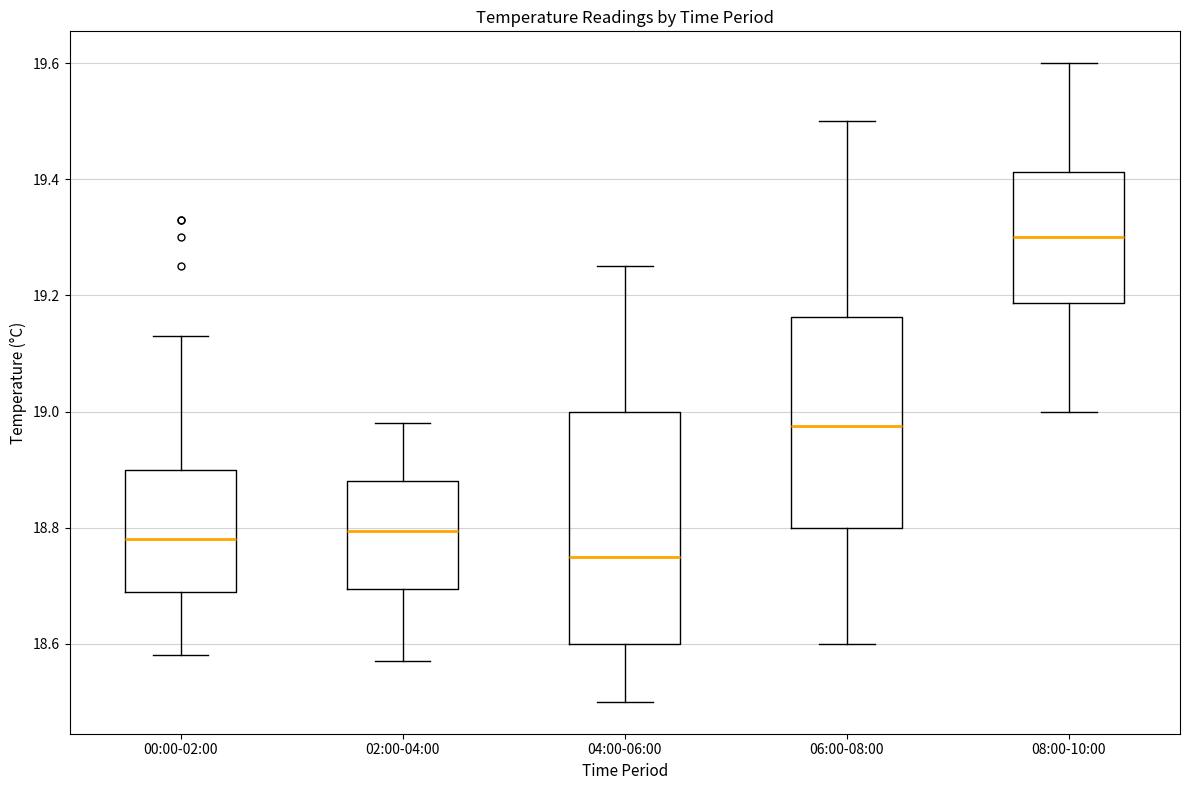

Where is the lower edge of the box for 08:00-10:00 on the y-axis? The values are not printed on the chart, so give them approximately, as read against the axis.

19.18